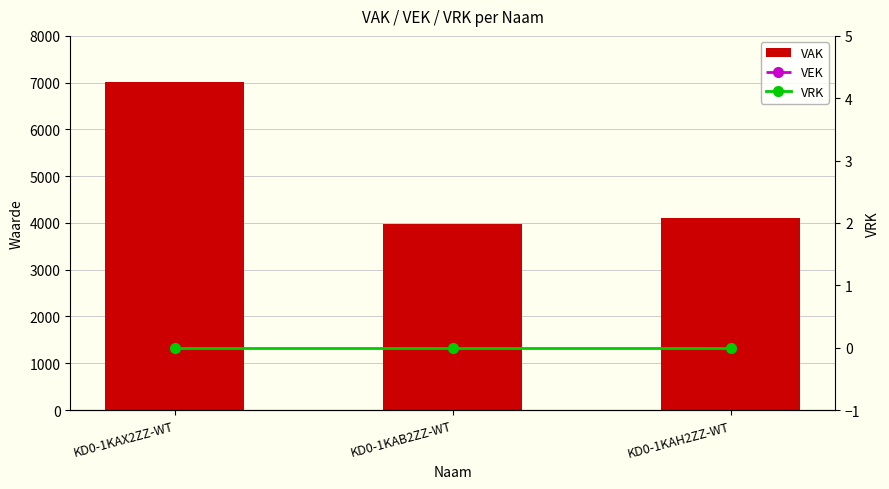

Reading left to right, what are all the values shown in this chart?

VAK: KD0-1KAX2ZZ-WT=7010	KD0-1KAB2ZZ-WT=3988	KD0-1KAH2ZZ-WT=4116
VEK: KD0-1KAX2ZZ-WT=7010	KD0-1KAB2ZZ-WT=3994	KD0-1KAH2ZZ-WT=4123
VRK: KD0-1KAX2ZZ-WT=0	KD0-1KAB2ZZ-WT=0	KD0-1KAH2ZZ-WT=0